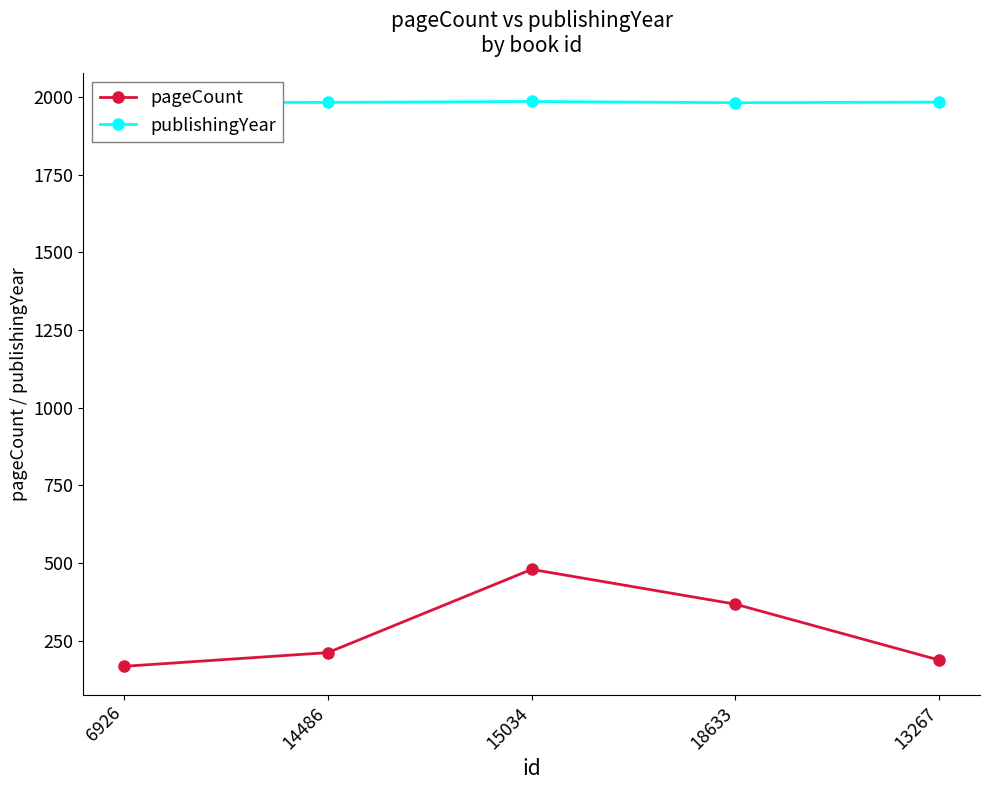

Does the chart have visible grid lines?

No